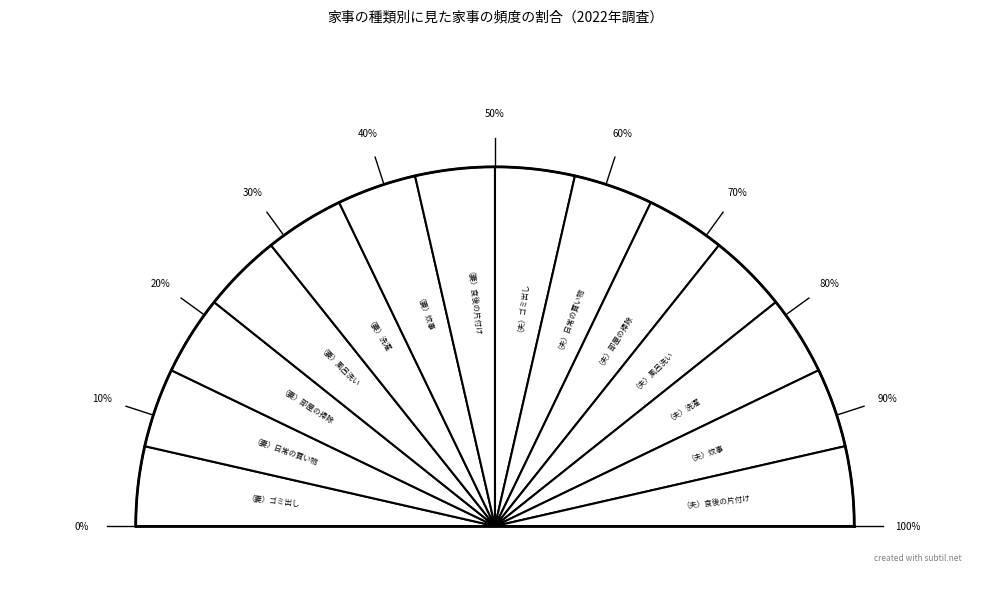

What percentage is the （妻）風呂洗い slice, to the nearest percent?

7%